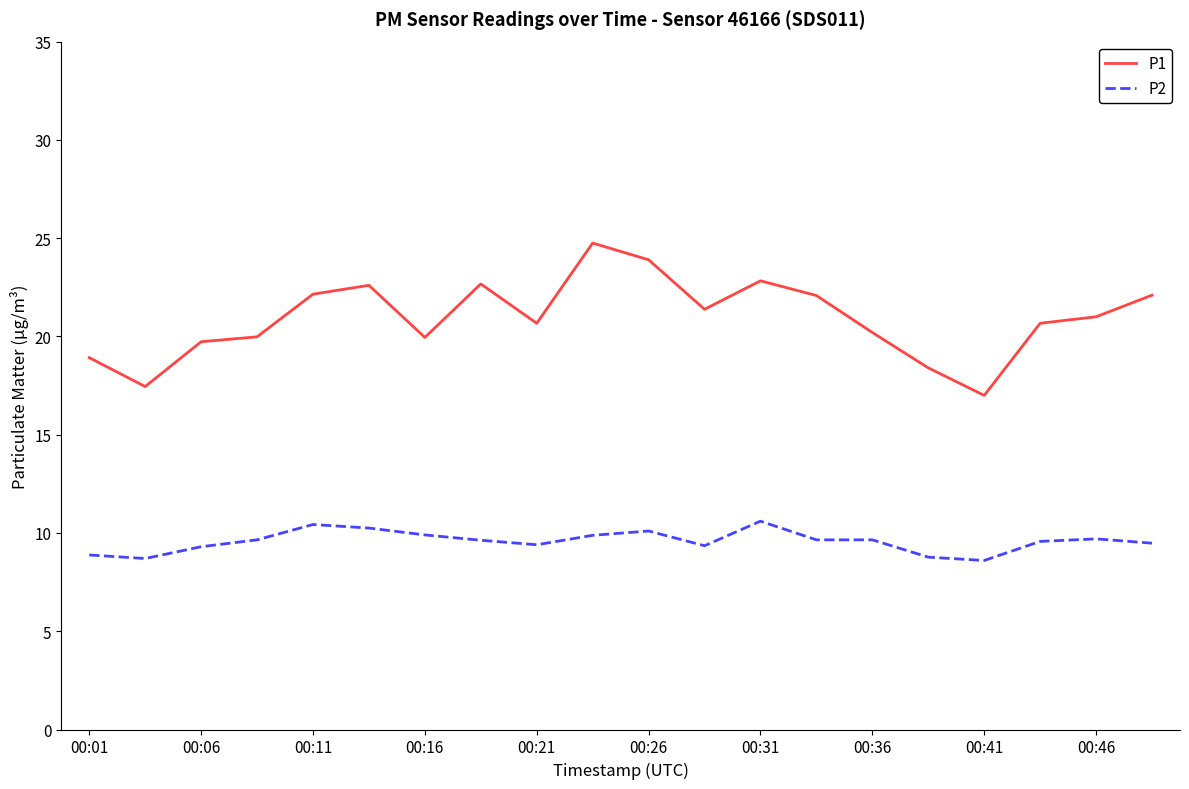

Rank the series by their maximum value, from lowest to highest.

P2, P1